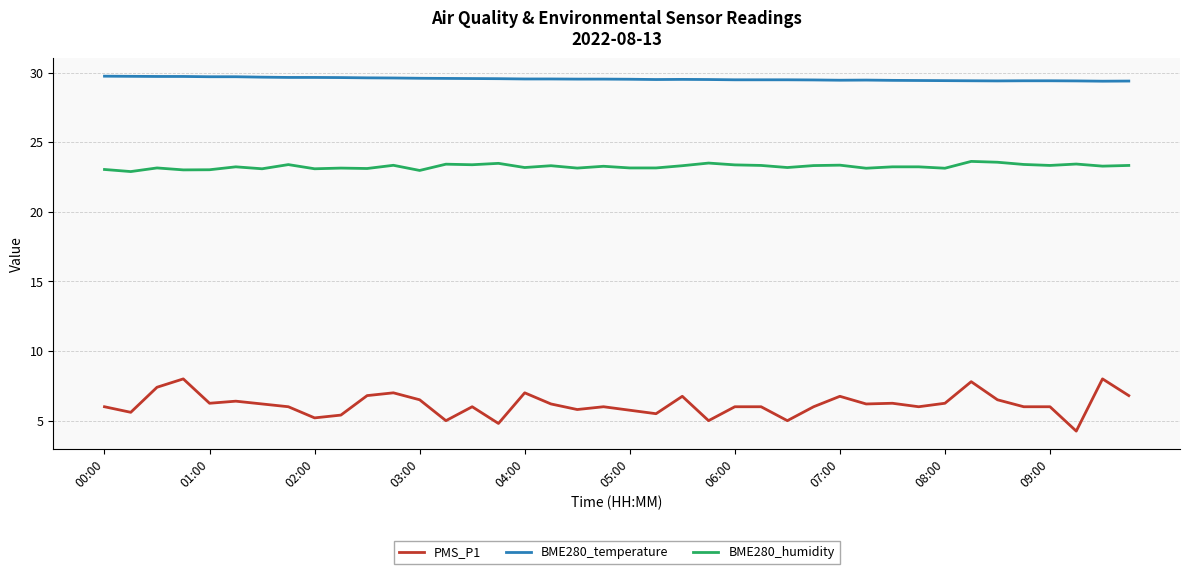

What is the minimum value for BME280_humidity?

22.9